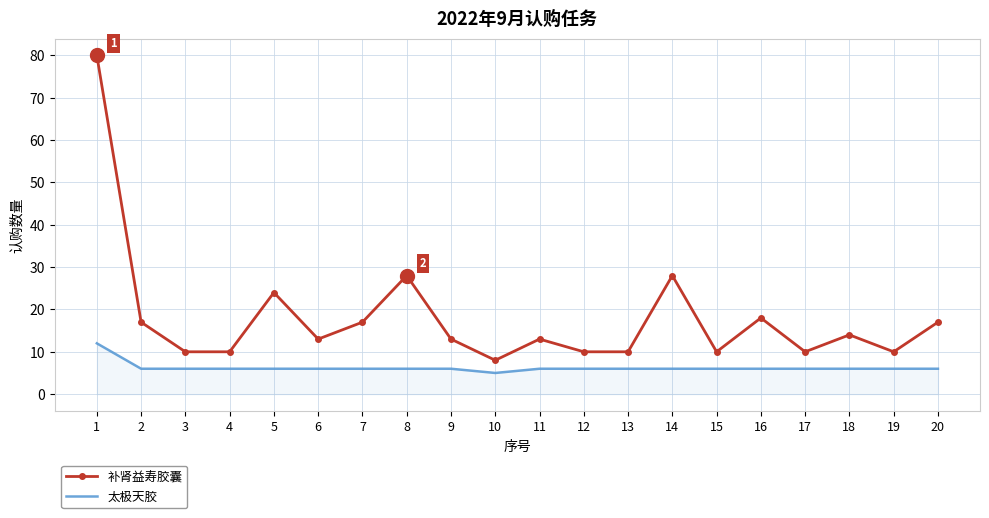

Reading left to right, list all the values displayed in this chart.

补肾益寿胶囊: 80	17	10	10	24	13	17	28	13	8	13	10	10	28	10	18	10	14	10	17
太极天胶: 12	6	6	6	6	6	6	6	6	5	6	6	6	6	6	6	6	6	6	6